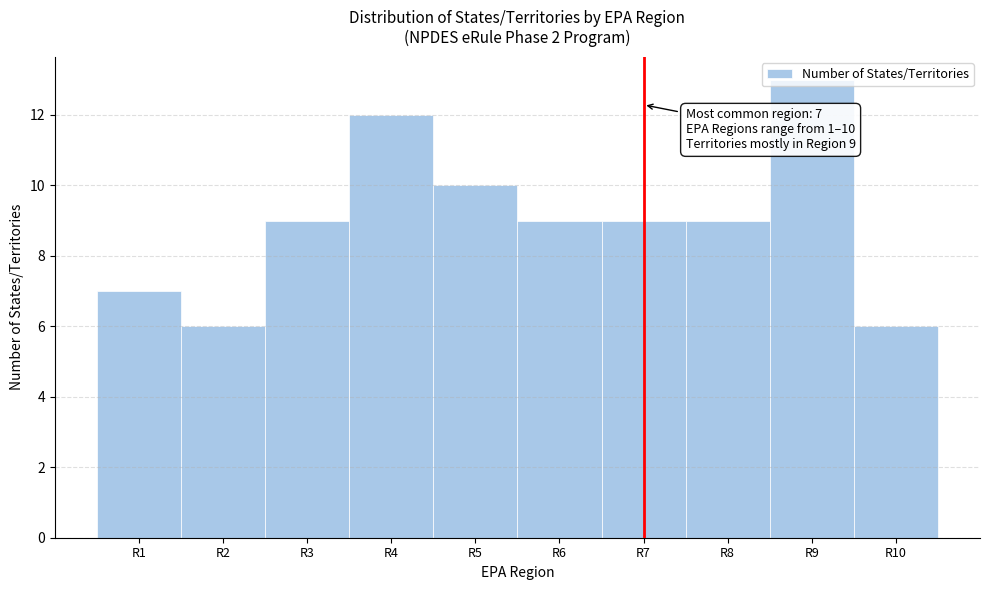

Which range on the x-axis has the tallest bar?

8.5 to 9.5